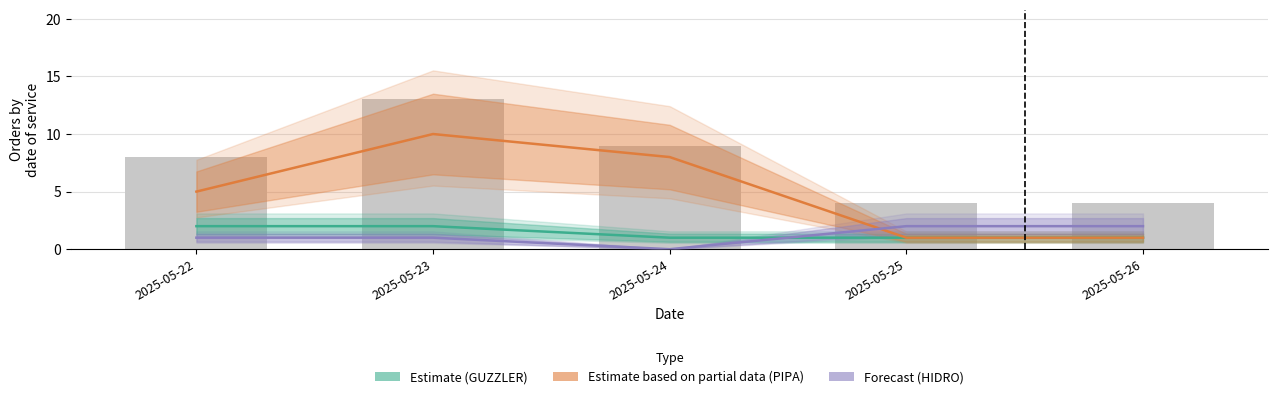

True or false: HIDRO has a value of 1 at 2025-05-24.

False